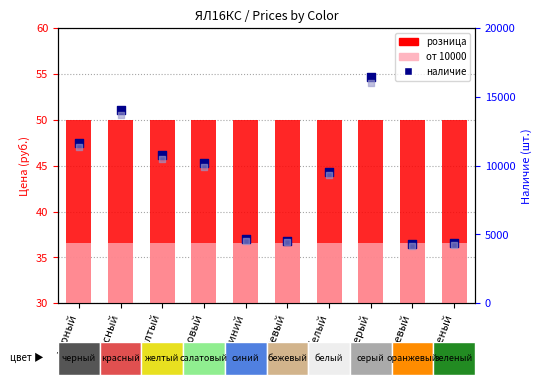

Is the value of розница at черный greater than the value of наличие at серый?

No